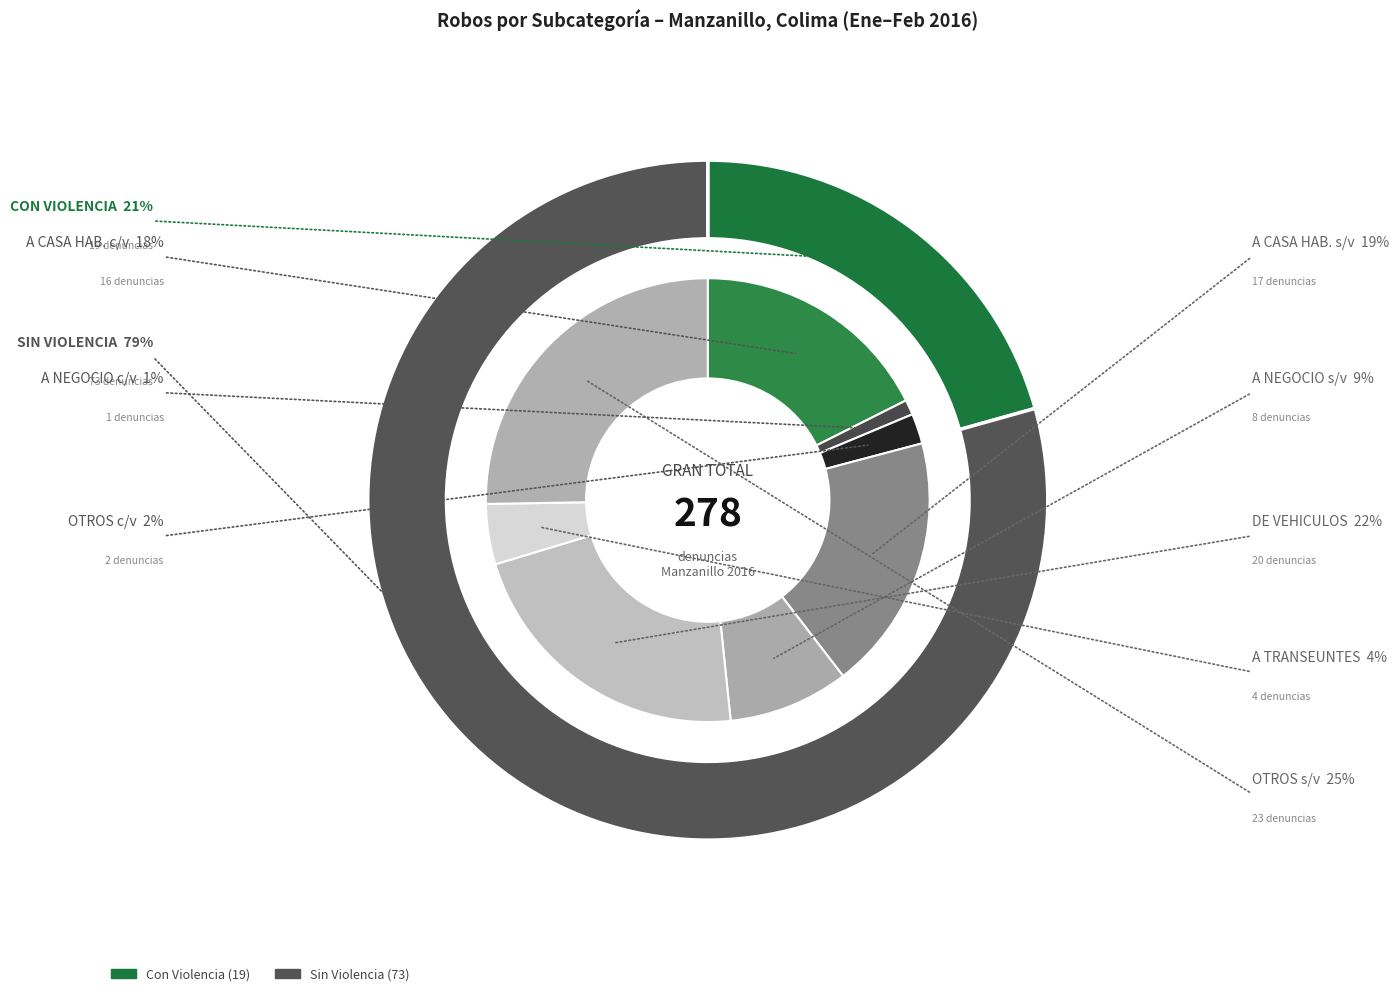

To the nearest percent, what is the combined percentage of OTROS (con violencia) and DE VEHICULOS?

24%